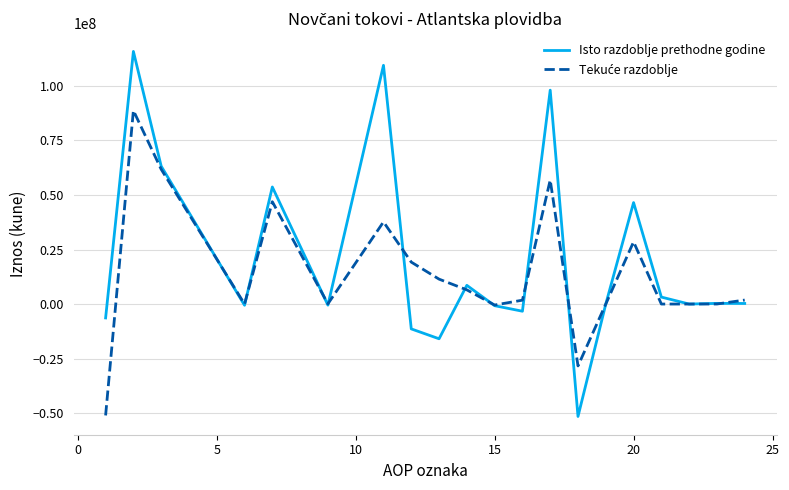

Which series has the widest spread of values?

Isto razdoblje prethodne godine